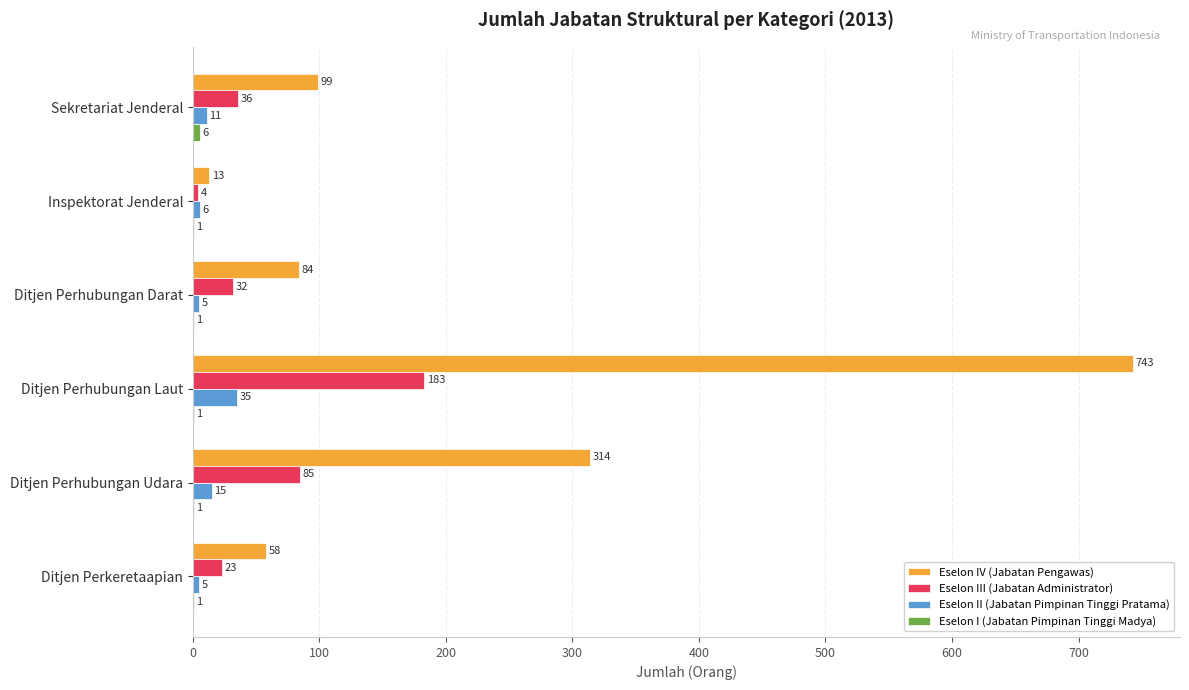

Is it true that Eselon IV (Jabatan Pengawas) equals 37 at Ditjen Perhubungan Darat?

False